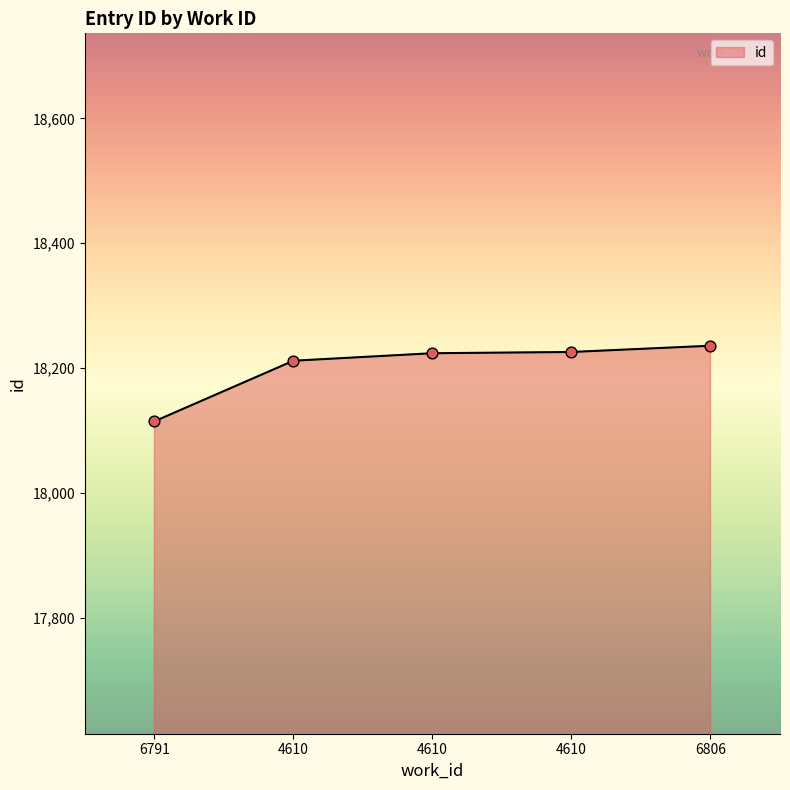

What is the change in value from 4610 to 6806?

+10